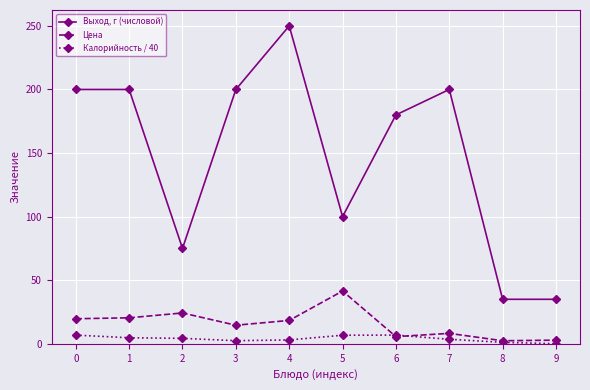

True or false: Цена has a value of 5.9 at 0.

False